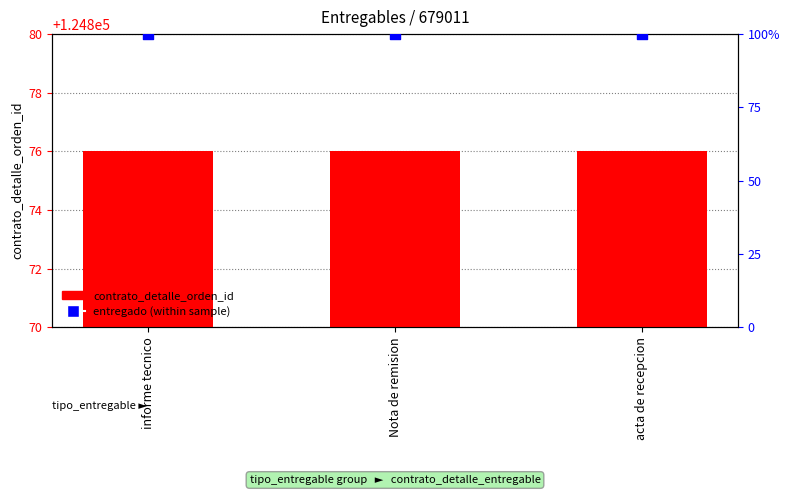

Which series has the largest Y range (max minus min)?

contrato_detalle_orden_id